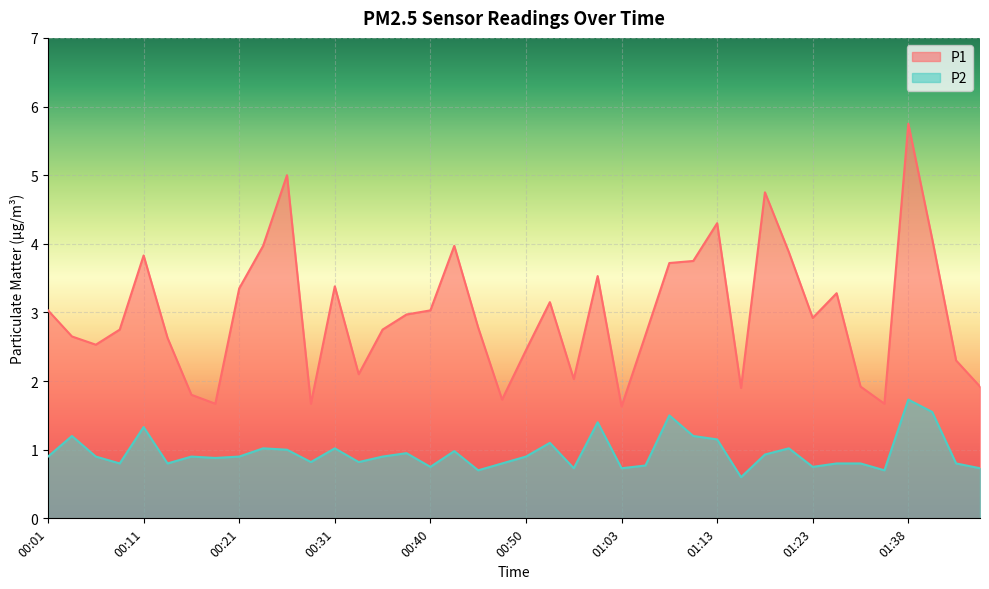

True or false: P1 has more than 0 interior local peaks.

True